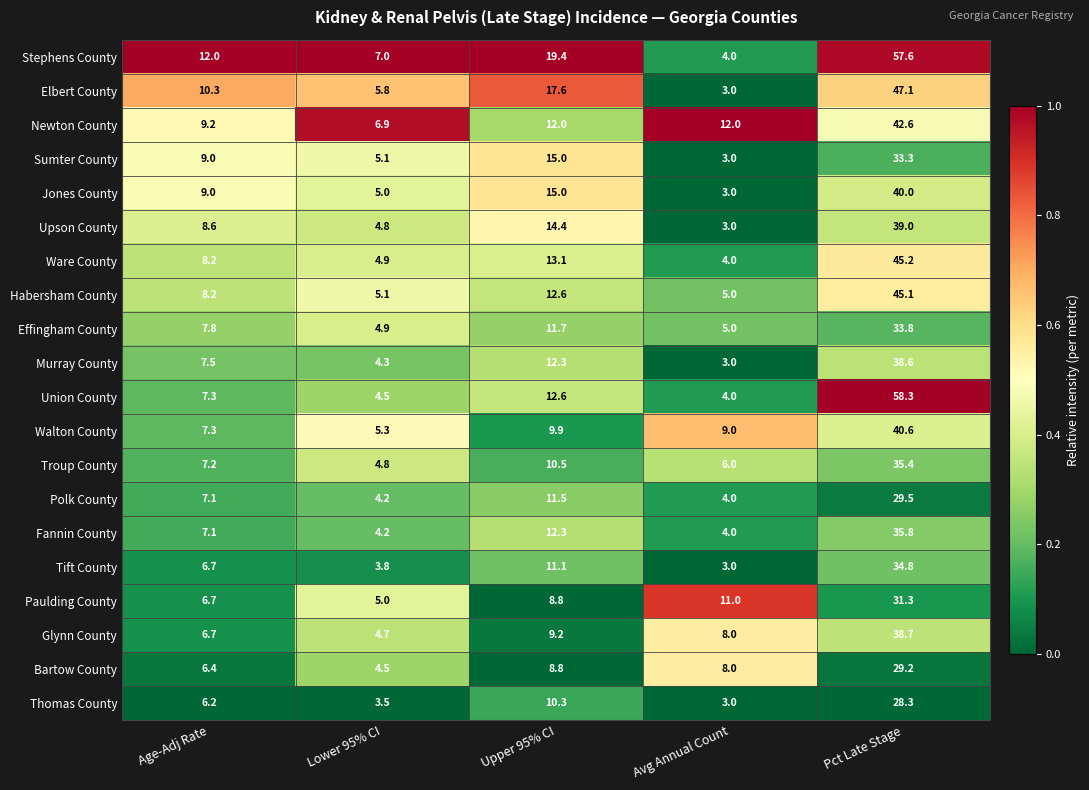

The value of Ware County at Age-Adj Rate is 3.7. True or false?

False